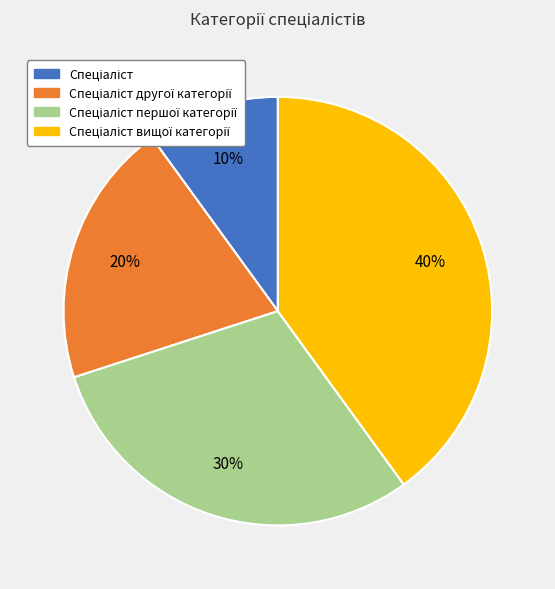

To the nearest percent, what is the average slice percentage?

25%